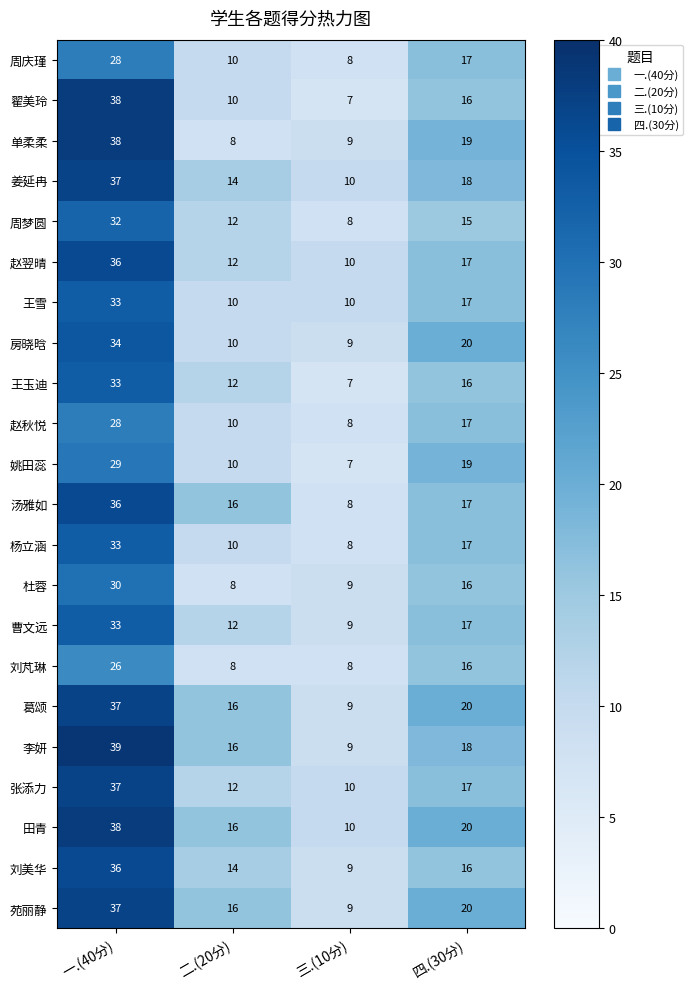

What is the difference between the maximum and minimum values in the 赵翌晴 series?

26